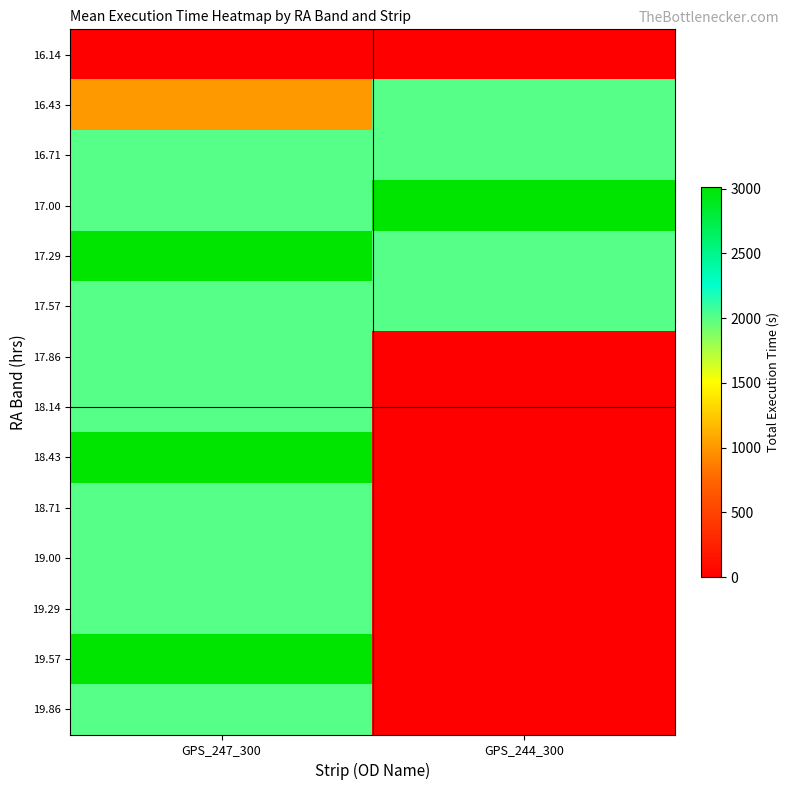

Reading left to right, extract all data points from this chart.

16.14: GPS_247_300=0	GPS_244_300=0
16.43: GPS_247_300=1005	GPS_244_300=2010
16.71: GPS_247_300=2010	GPS_244_300=2010
17.00: GPS_247_300=2010	GPS_244_300=3015
17.29: GPS_247_300=3015	GPS_244_300=2010
17.57: GPS_247_300=2010	GPS_244_300=2010
17.86: GPS_247_300=2010	GPS_244_300=0
18.14: GPS_247_300=2010	GPS_244_300=0
18.43: GPS_247_300=3015	GPS_244_300=0
18.71: GPS_247_300=2010	GPS_244_300=0
19.00: GPS_247_300=2010	GPS_244_300=0
19.29: GPS_247_300=2010	GPS_244_300=0
19.57: GPS_247_300=3015	GPS_244_300=0
19.86: GPS_247_300=2010	GPS_244_300=0